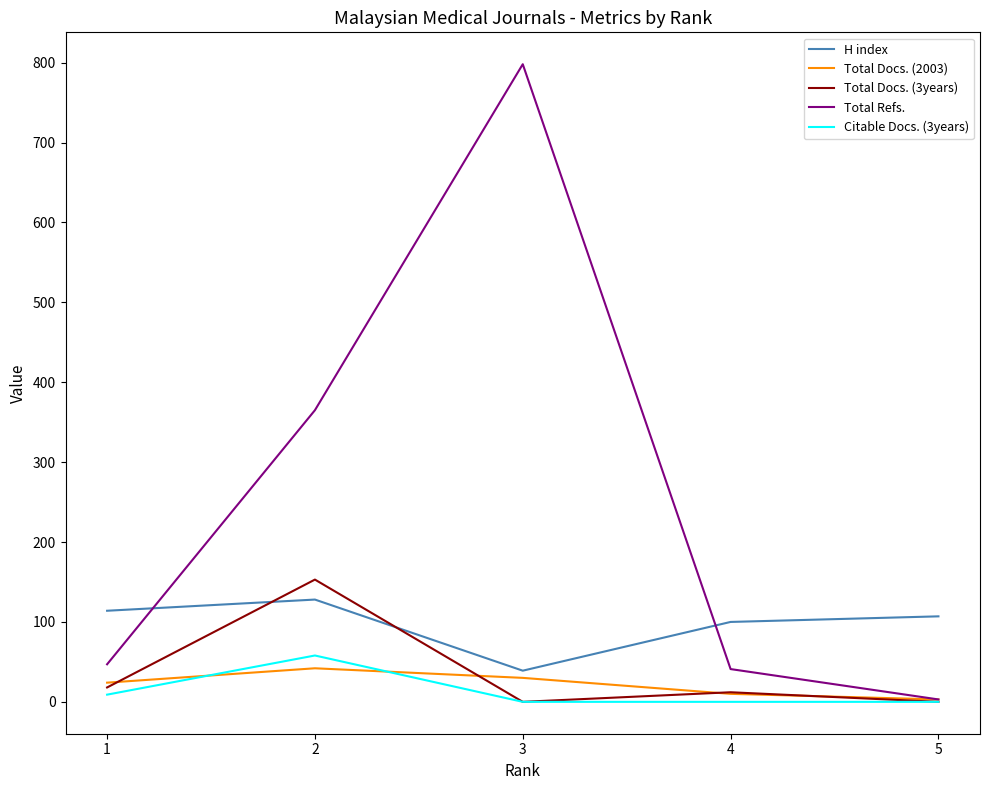

What is the sum of the Citable Docs. (3years) values at 2 and 1?

67